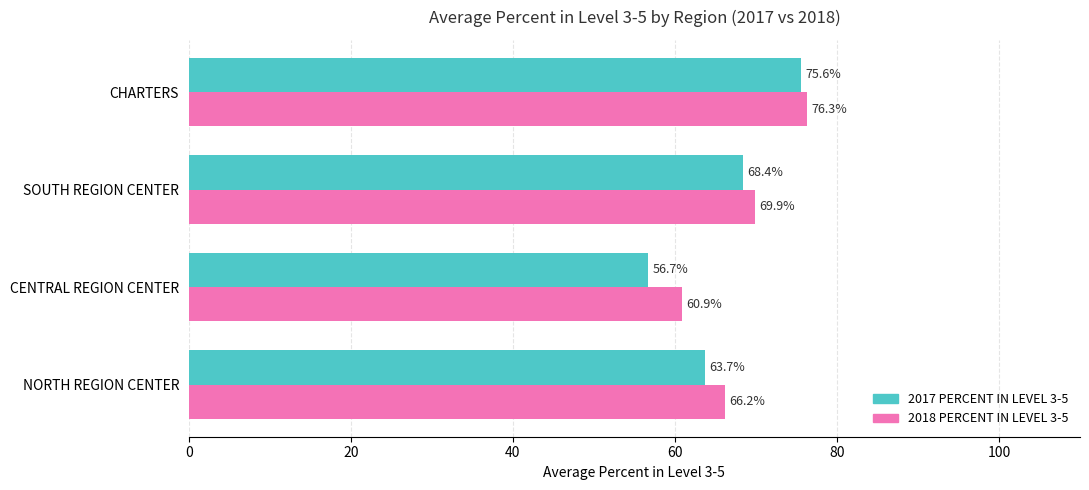

List the series in order of their peak value, lowest first.

2017 PERCENT IN LEVEL 3-5, 2018 PERCENT IN LEVEL 3-5